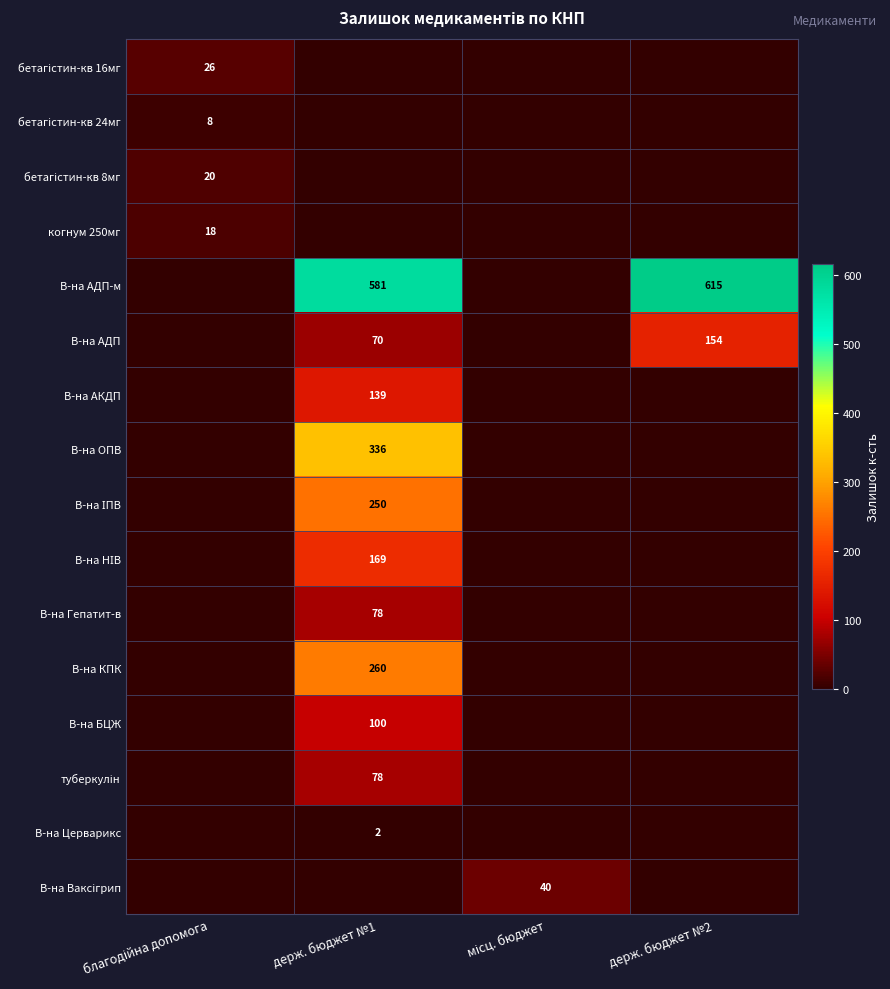

What is the maximum value shown in the chart?

615